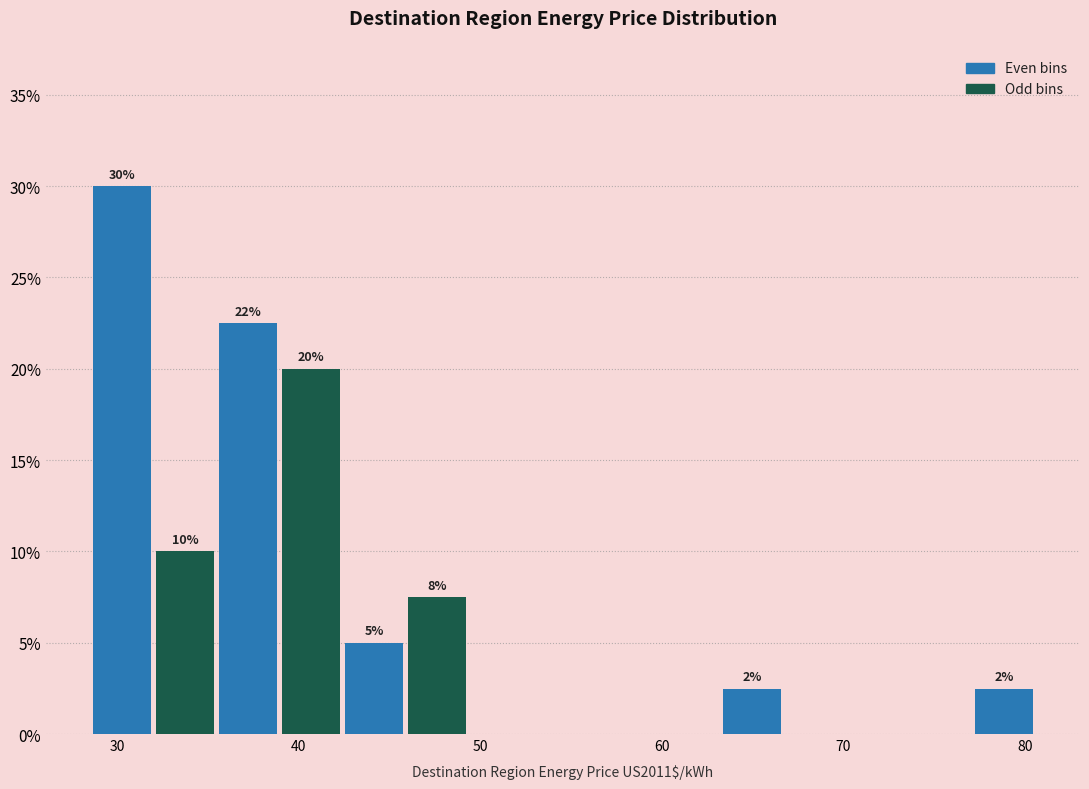

Read against the x-axis, roughly where is the centre of the tallest bar?

30